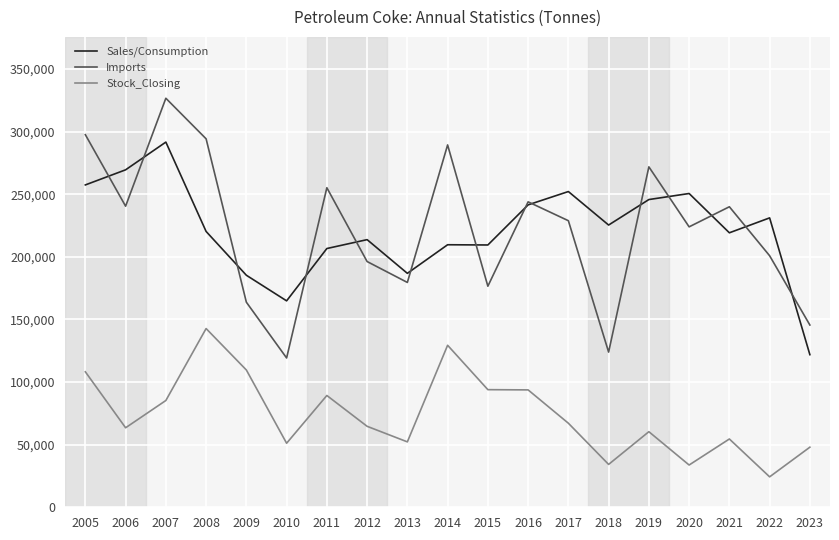

At which category does Stock_Closing reach its first local valley?

2006